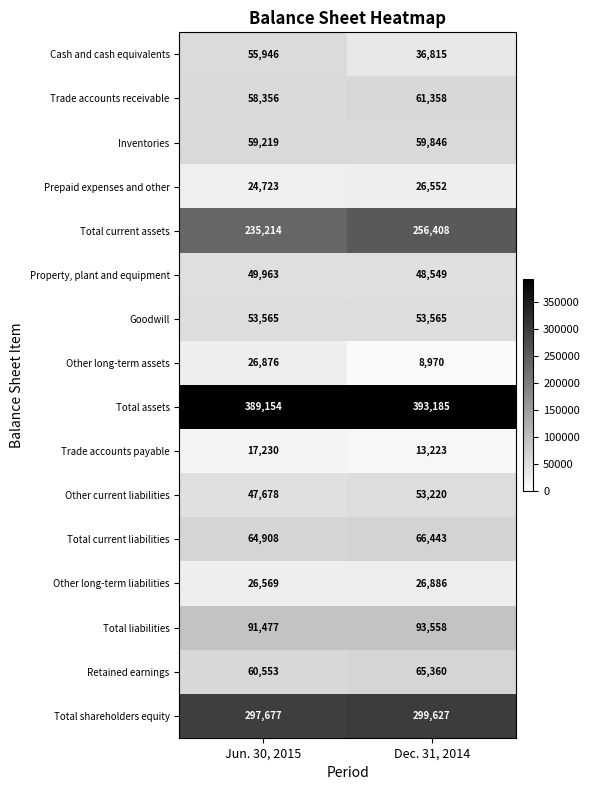

What is the spread (max minus min) of values at Dec. 31, 2014?

384215